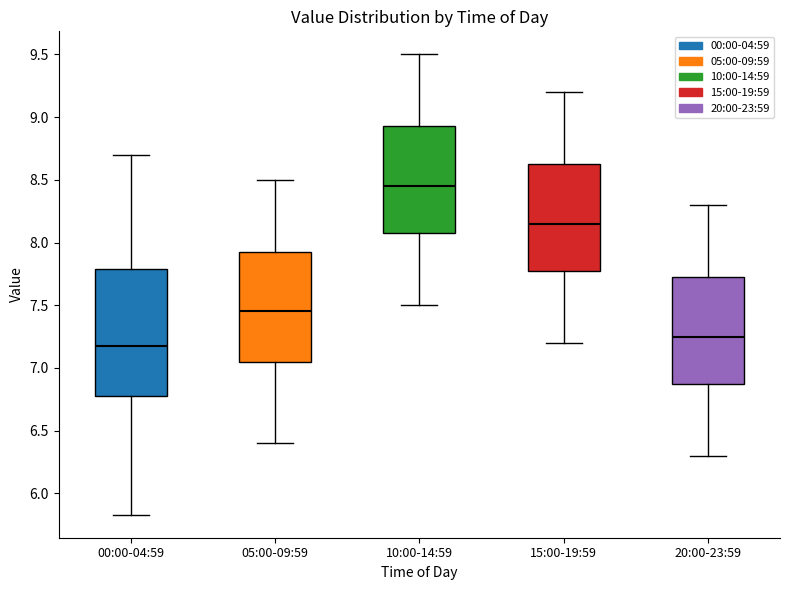

Which box's median line is the highest?

10:00-14:59